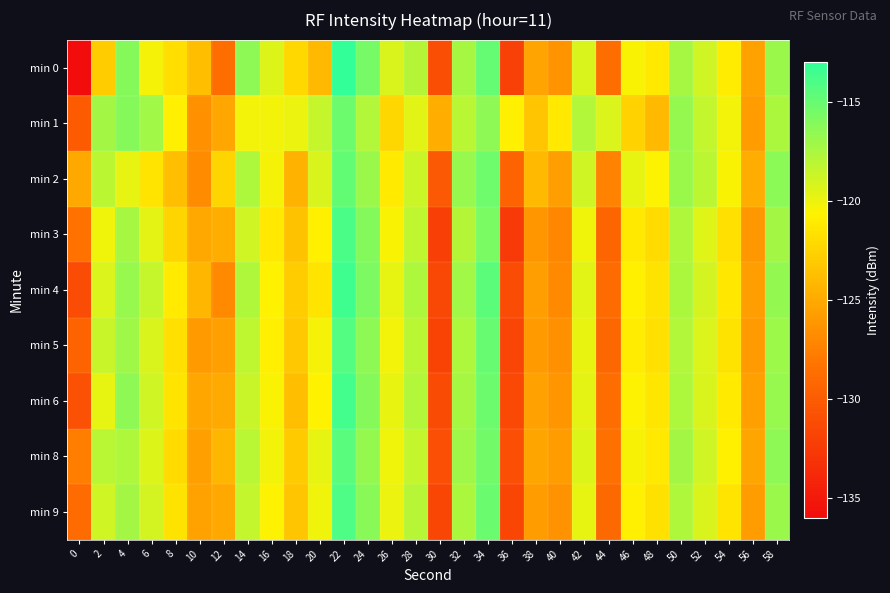

Which series has the largest total across all categories?

min 1